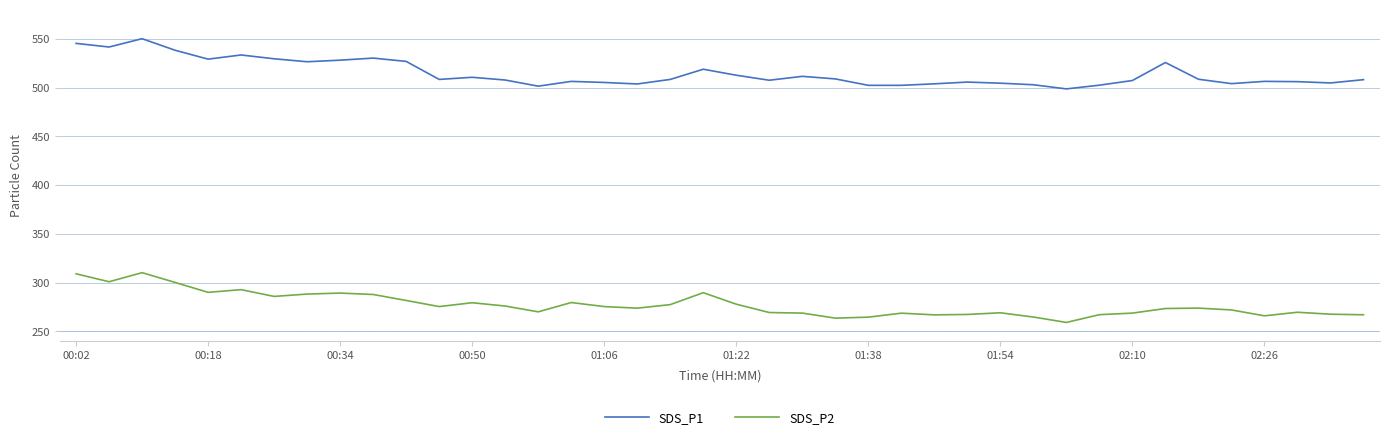

What is the difference between the maximum and minimum values in the SDS_P2 series?

51.1